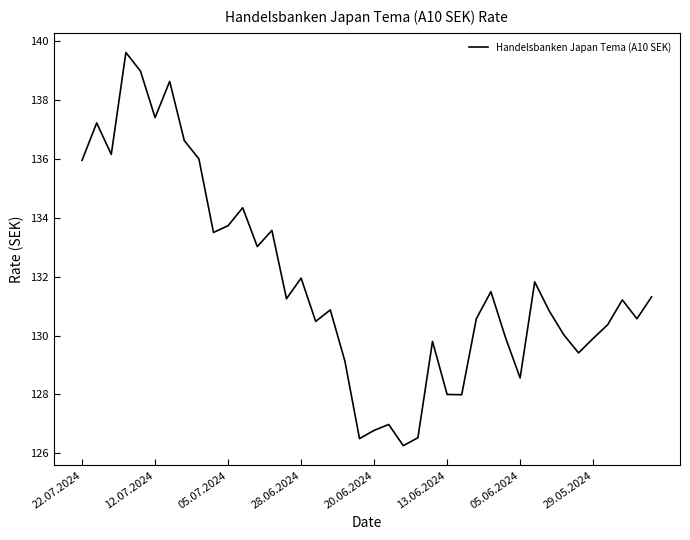

What is the minimum value shown in the chart?

126.3